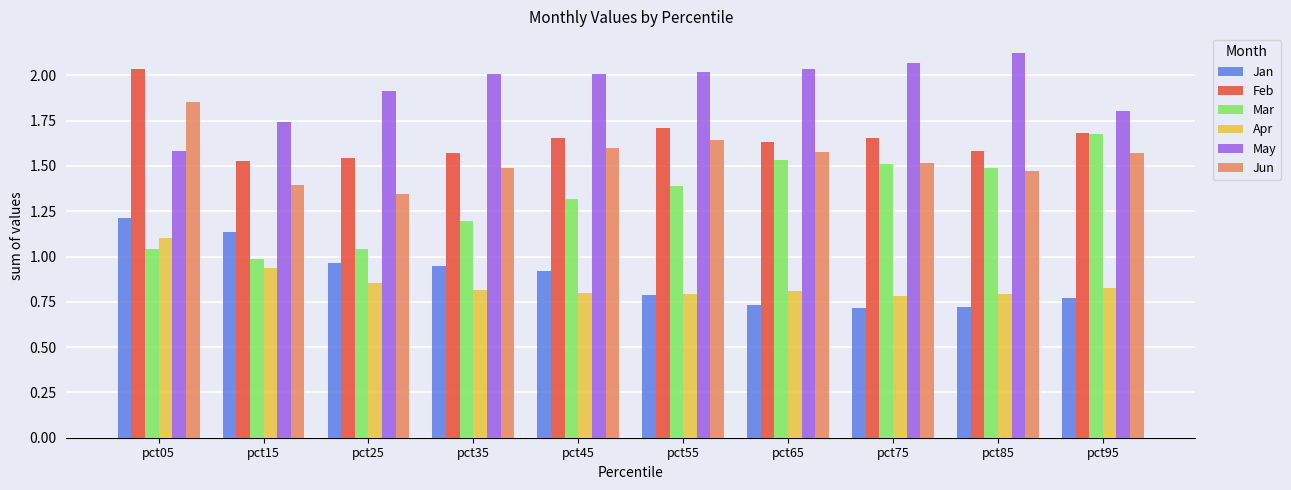

At which label does May reach its peak?

pct85